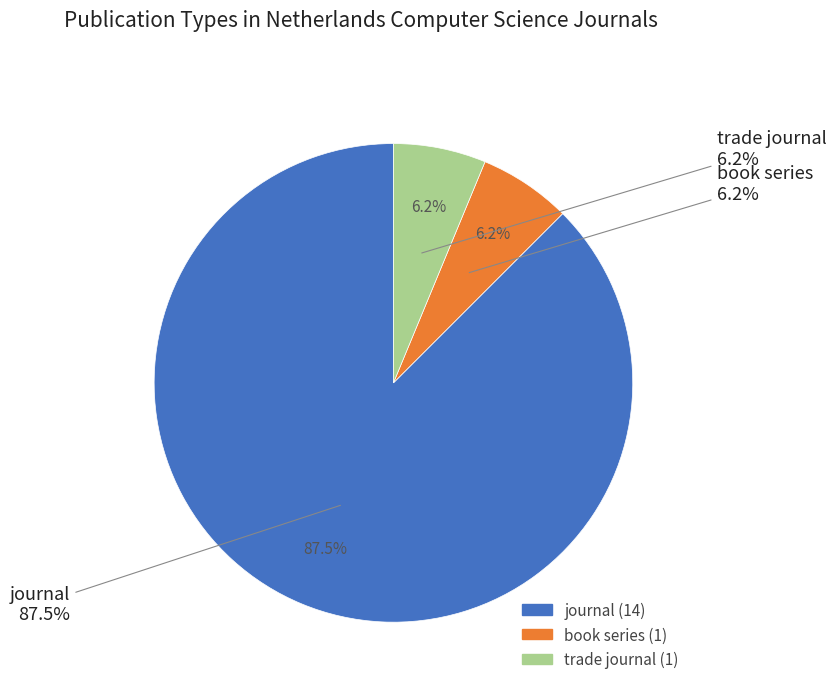

Is it true that book series is 6% of the pie?

True